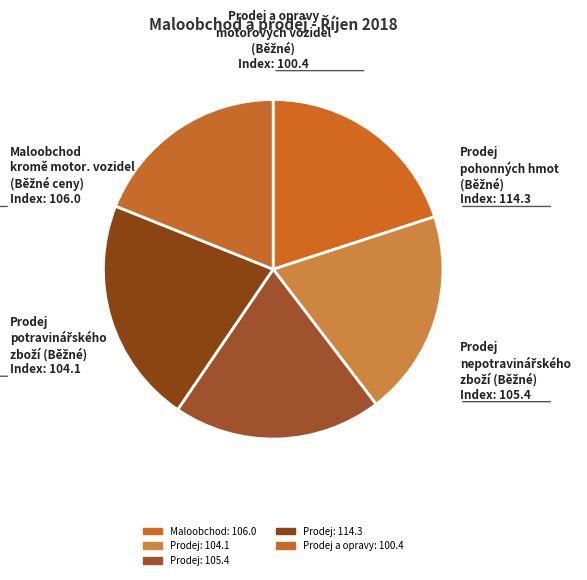

Count the number of slices in the pie.

5